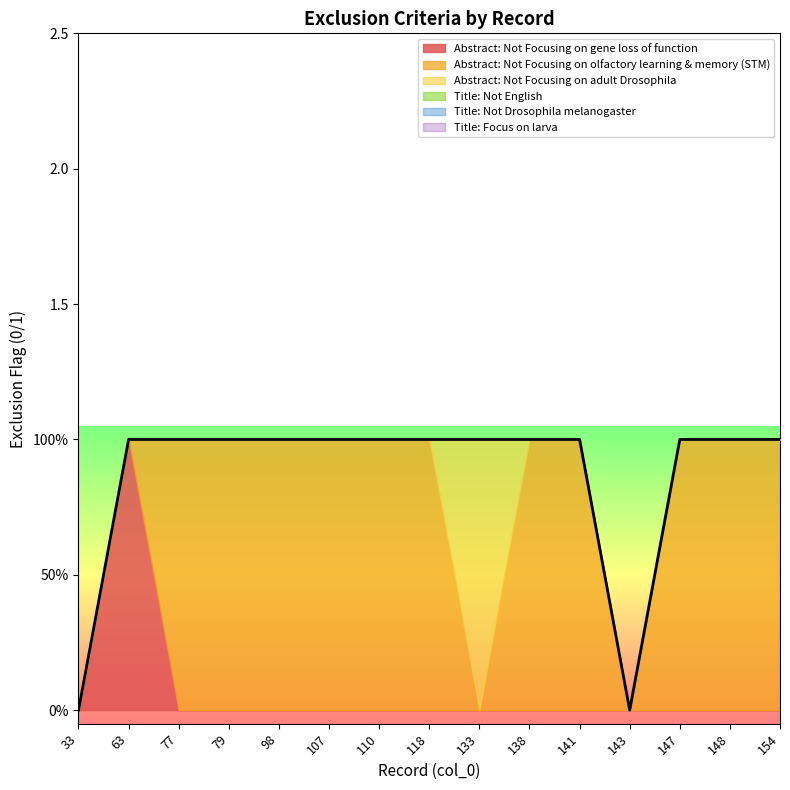

Reading right to left, transcribe all the data shown in this chart.

Abstract: Not Focusing on gene loss of function: 0	0	0	0	0	0	0	0	0	0	0	0	0	1	0
Abstract: Not Focusing on olfactory learning & memory (STM): 1	1	1	0	1	1	0	1	1	1	1	1	1	0	0
Abstract: Not Focusing on adult Drosophila: 0	0	0	0	0	0	1	0	0	0	0	0	0	0	0
Title: Not English: 0	0	0	0	0	0	0	0	0	0	0	0	0	0	0
Title: Not Drosophila melanogaster: 0	0	0	0	0	0	0	0	0	0	0	0	0	0	0
Title: Focus on larva: 0	0	0	0	0	0	0	0	0	0	0	0	0	0	0